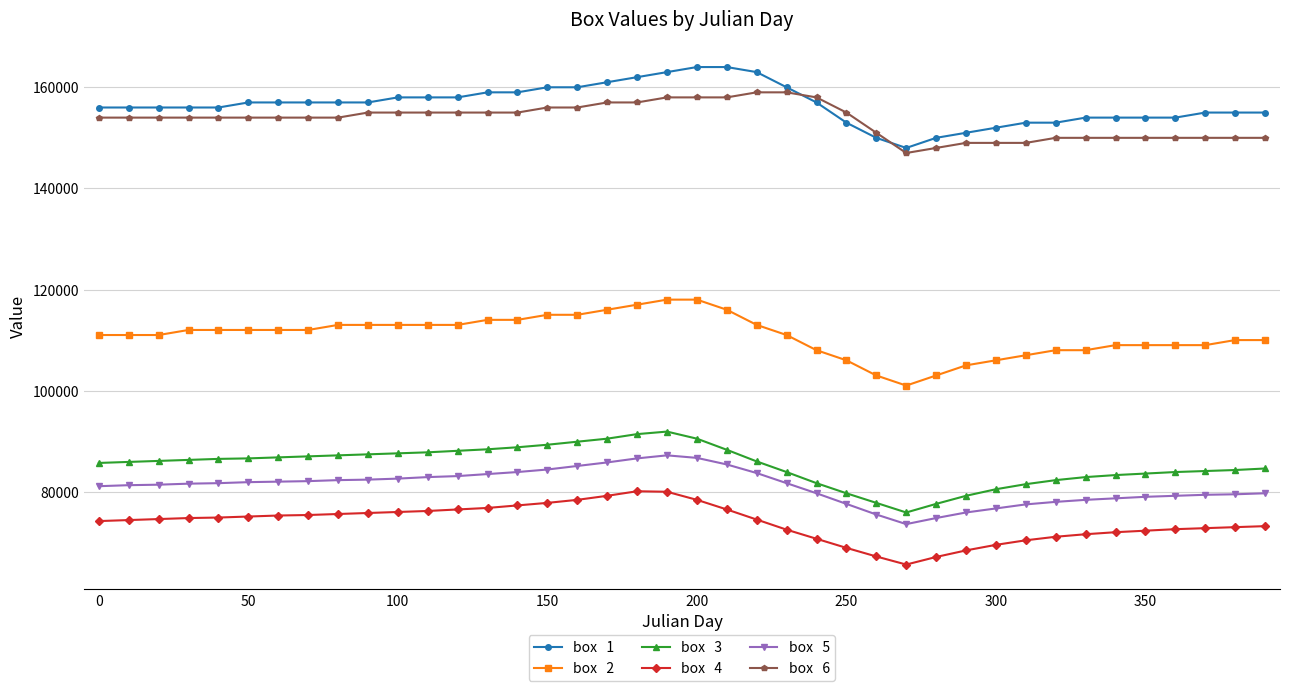

What is the greatest value displayed?

164000